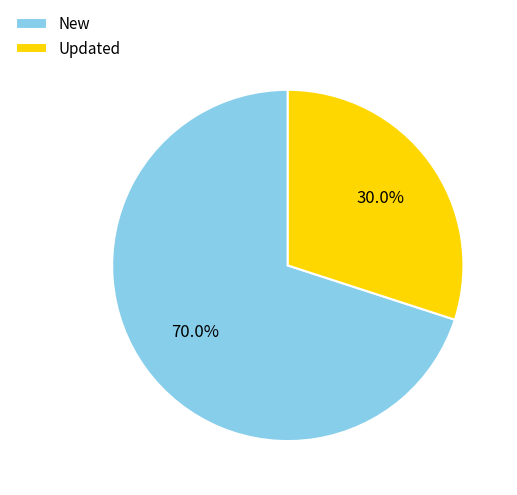

What is the ratio of the value at New to the value at Updated?

2.3